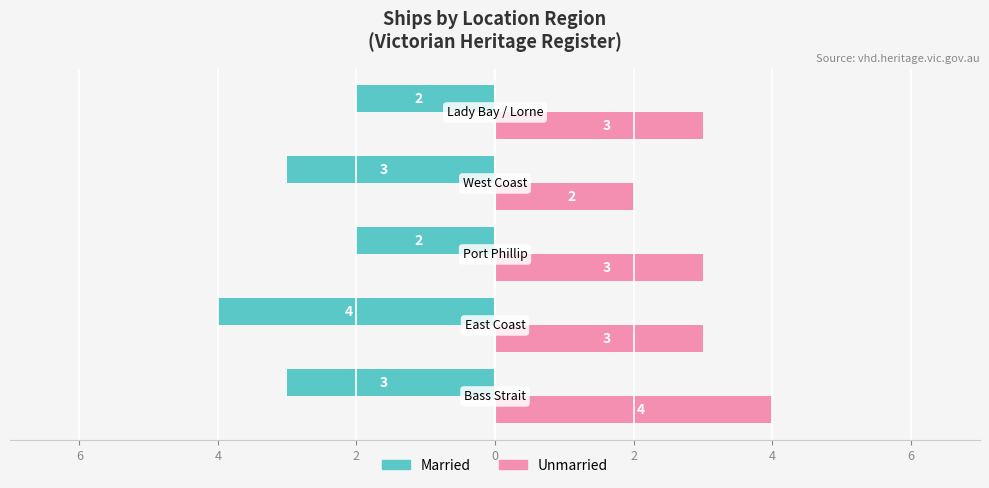

What is the difference between the maximum and minimum values in the Unmarried series?

2